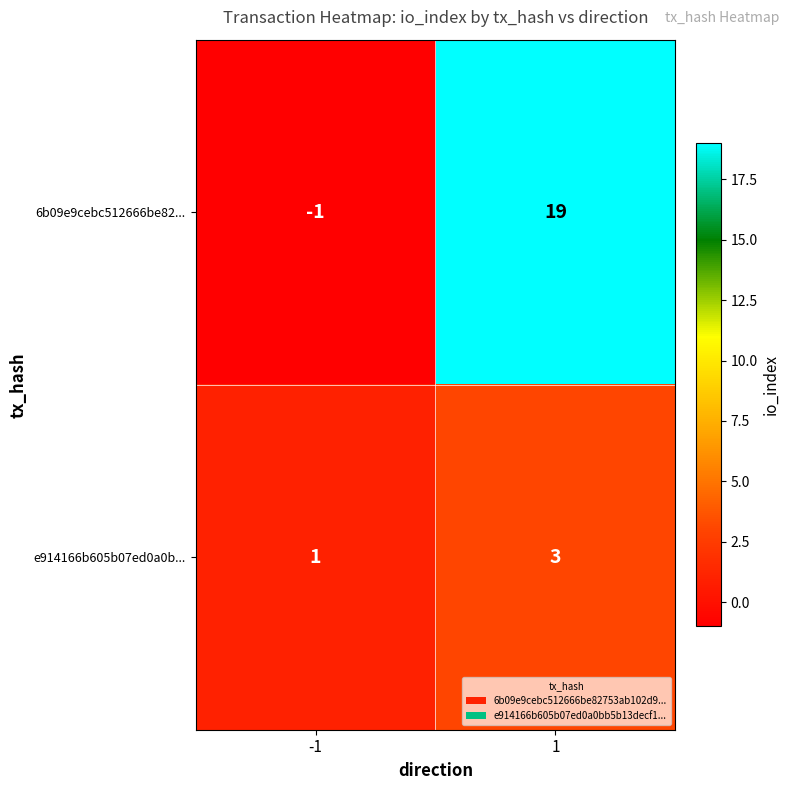

Count the number of categories in the chart.

2